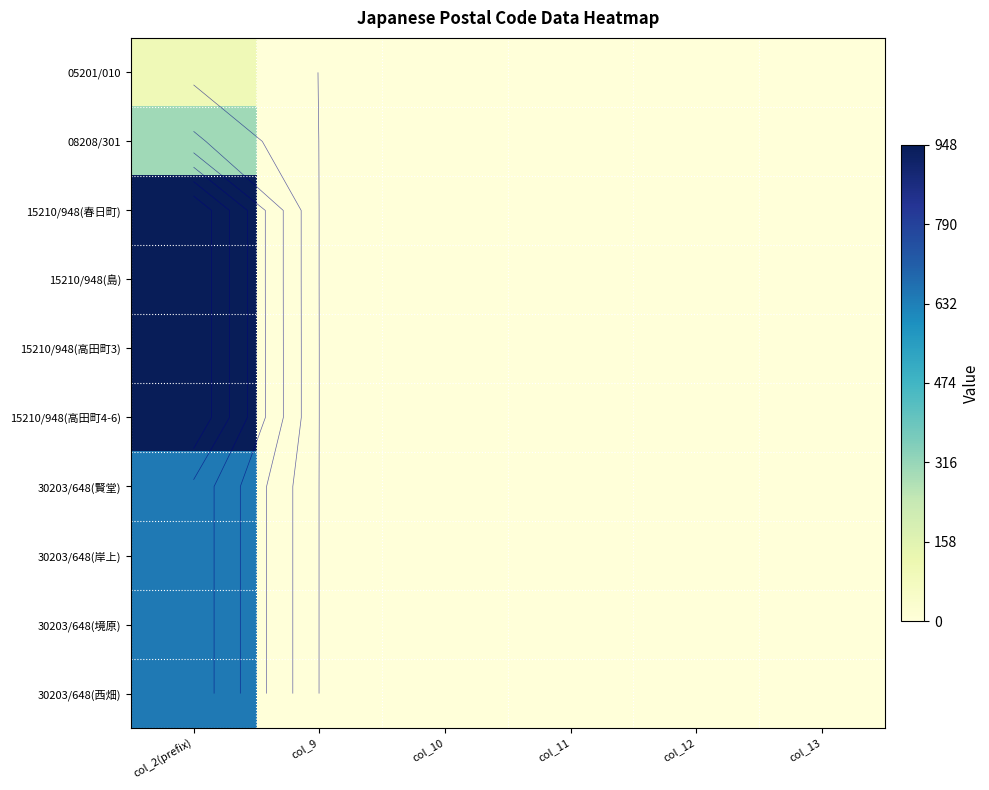

What is the maximum value for 15210/948(高田町4-6)?

948